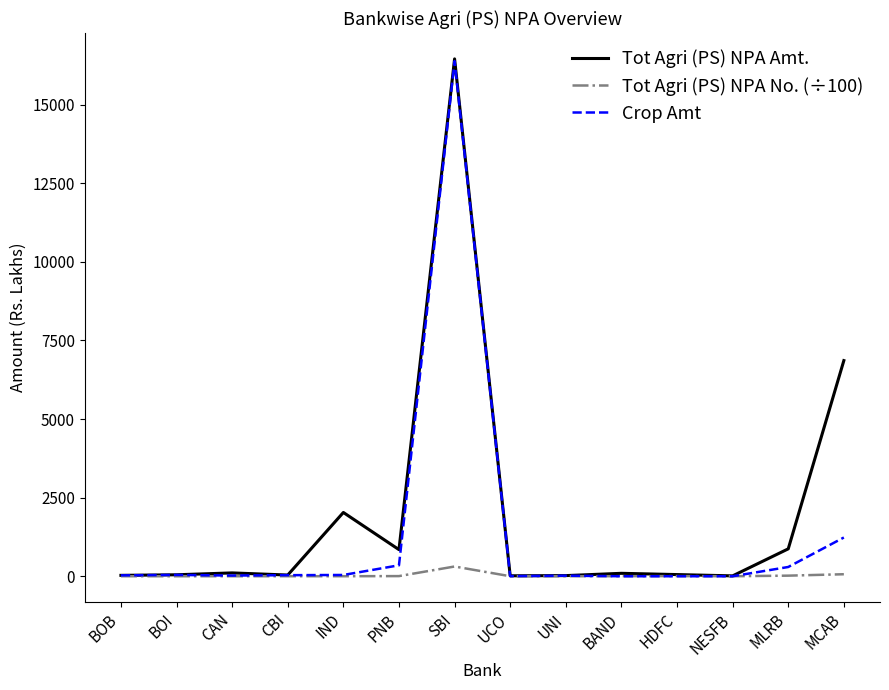

The Tot Agri (PS) NPA Amt. series shows 6860.4 at MCAB. True or false?

True